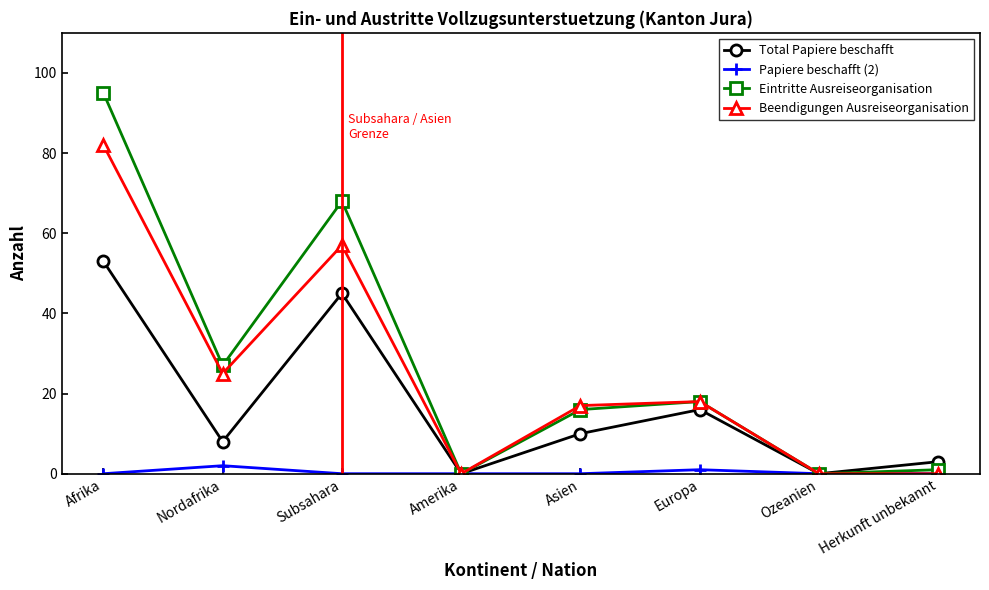

Between Afrika and Subsahara, which series saw the biggest shift?

Eintritte Ausreiseorganisation